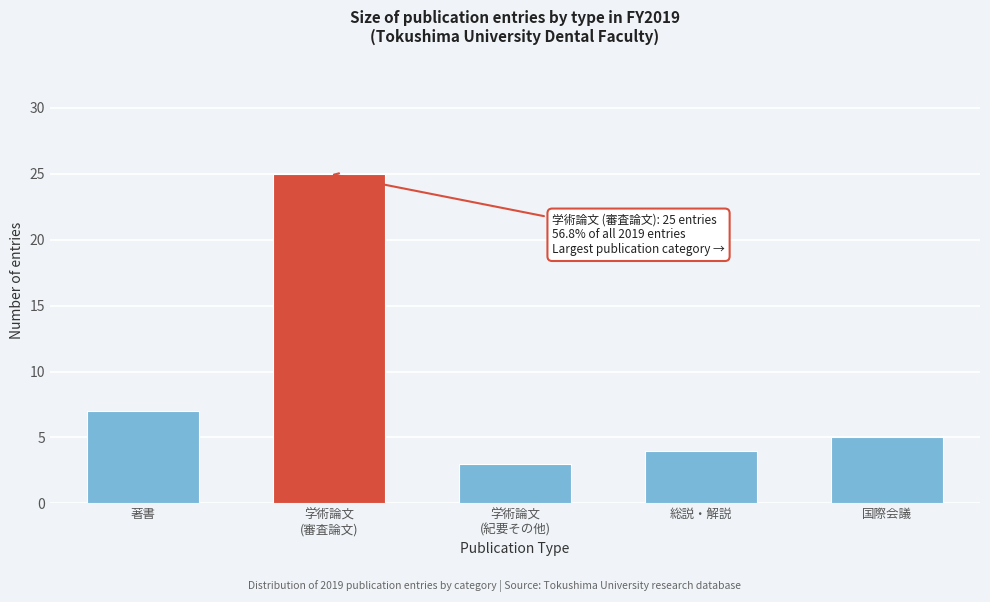

Reading left to right, list all the values displayed in this chart.

7	25	3	4	5